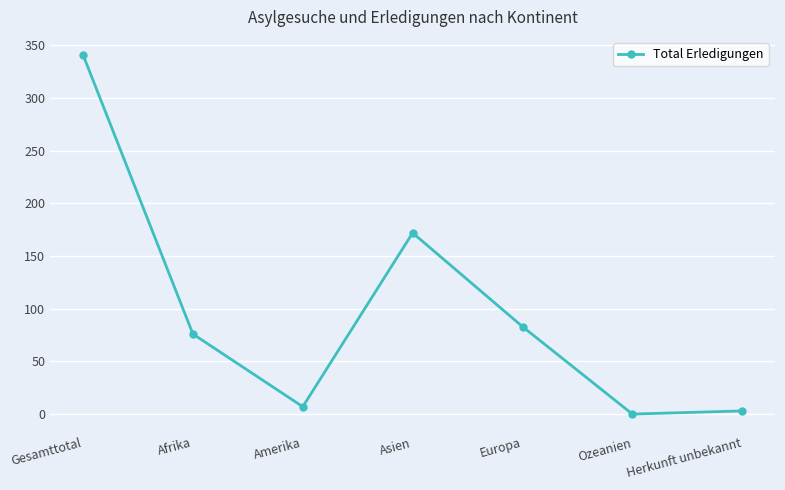

What is the change in value from Afrika to Herkunft unbekannt?

-73